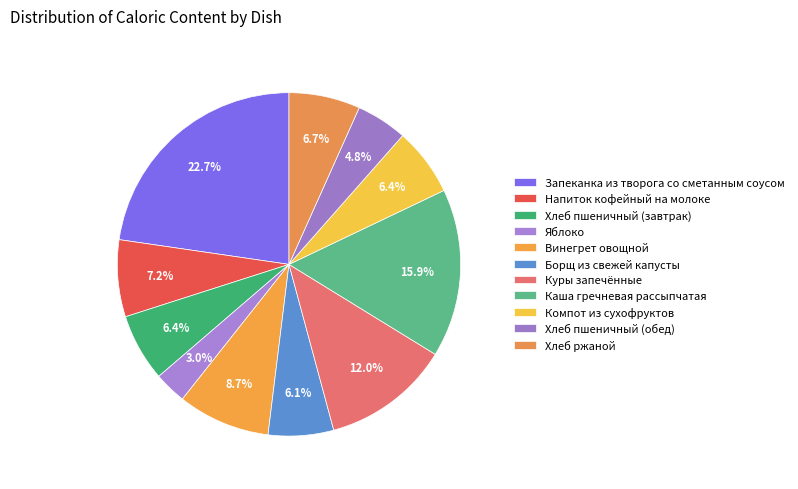

To the nearest percent, what percentage of the pie is Напиток кофейный на молоке?

7%